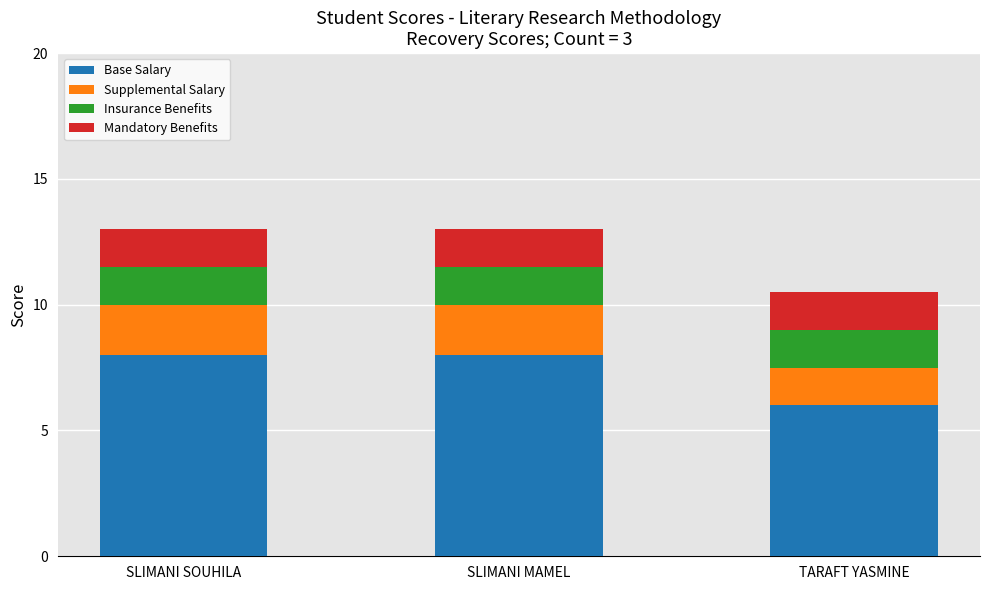

The Base Salary series shows 5.3 at SLIMANI MAMEL. True or false?

False